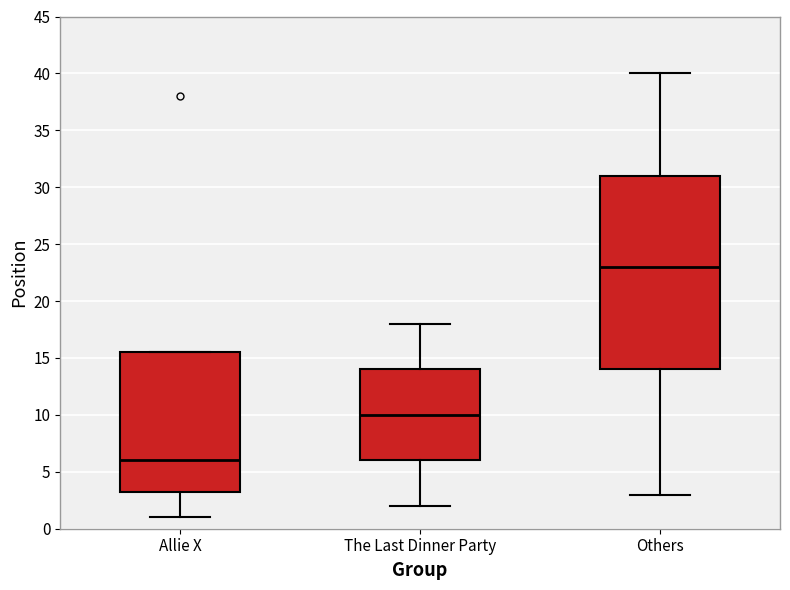

Which box is the tallest, from its lower edge to its upper edge?

Others